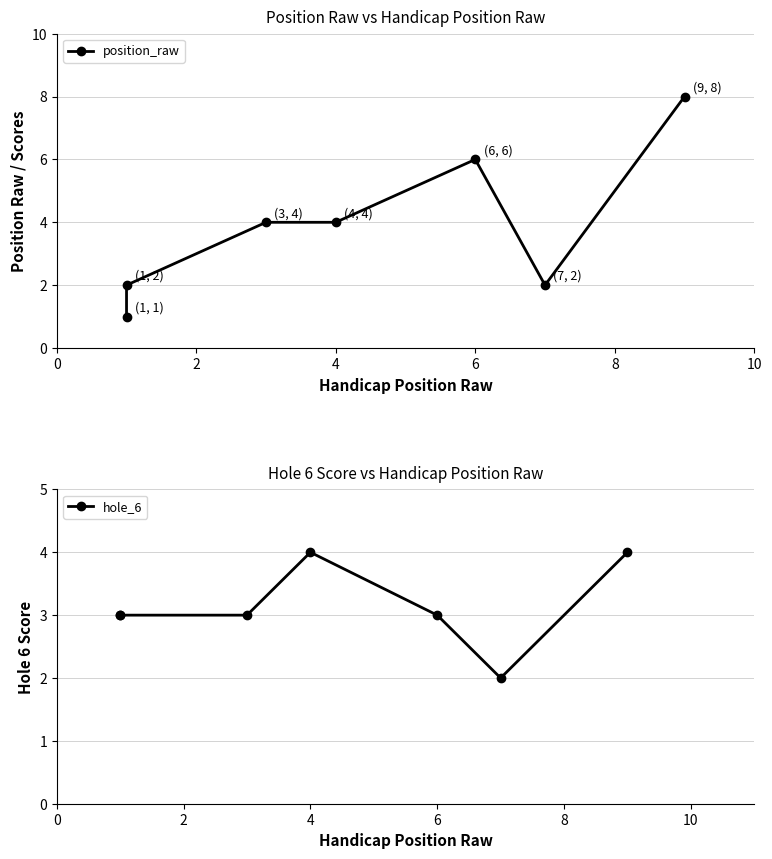

What is the maximum value shown in the chart?

8